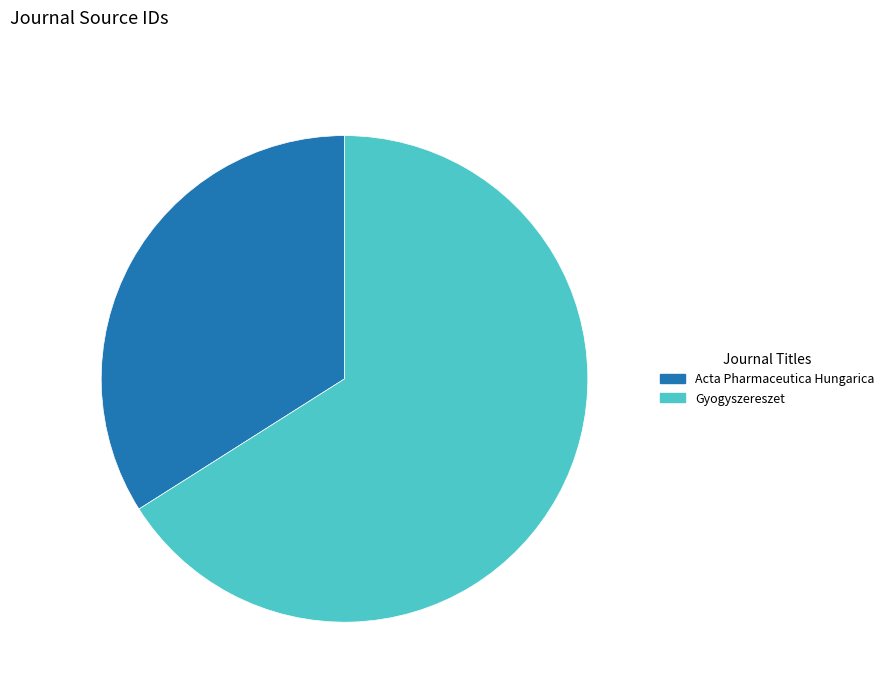

Combined, do Acta Pharmaceutica Hungarica and Gyogyszereszet account for over 50%?

Yes